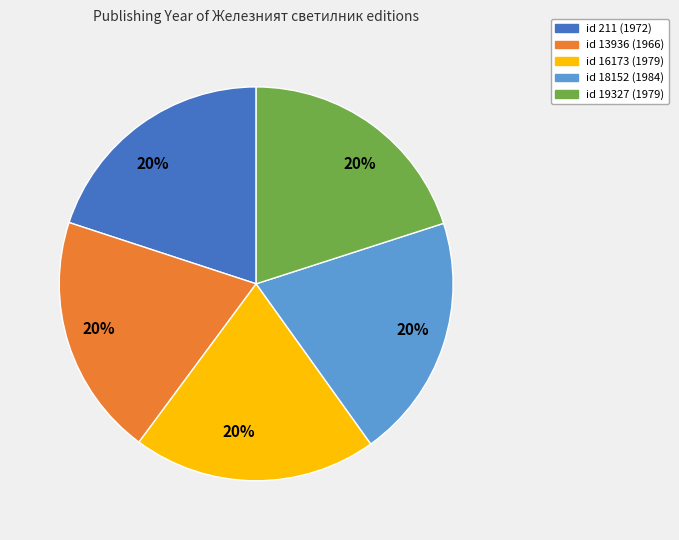

To the nearest percent, what is the combined percentage of id 16173 (1979) and id 211 (1972)?

40%